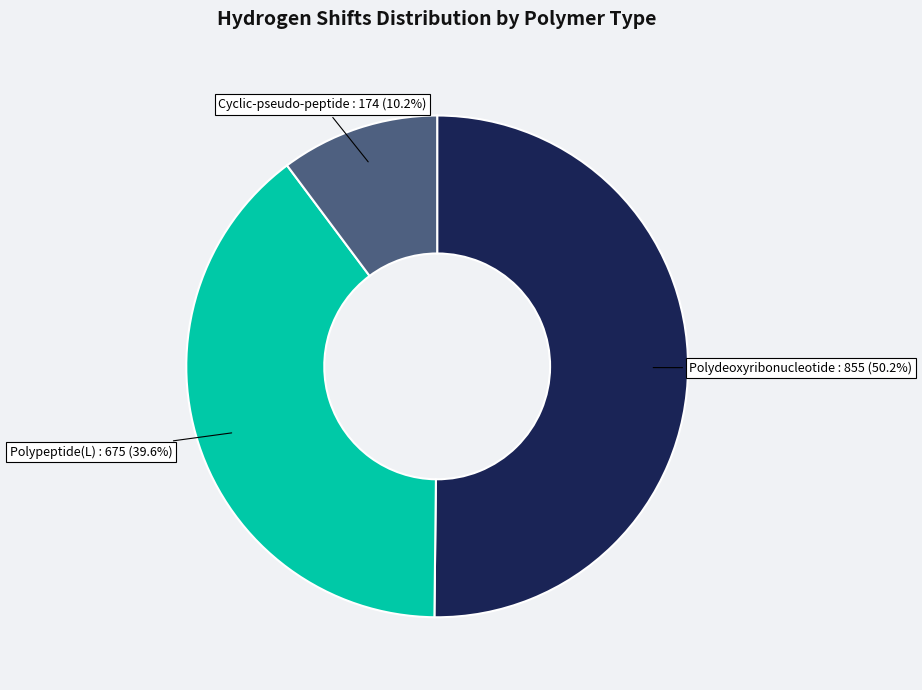

Which slice is the smallest?

Cyclic-pseudo-peptide